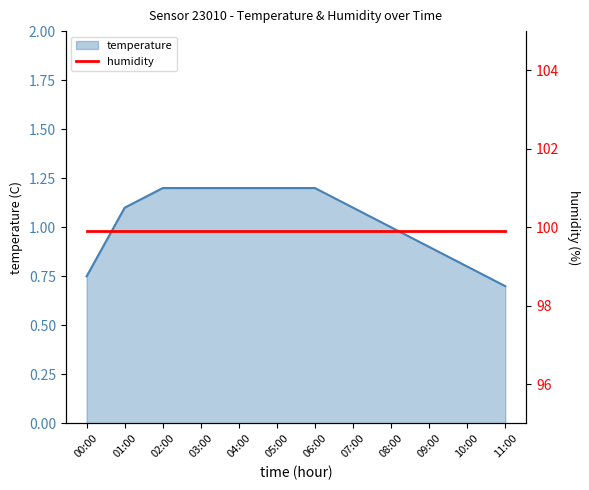

What is the ratio of the value at 02:00 to the value at 08:00?

1.2